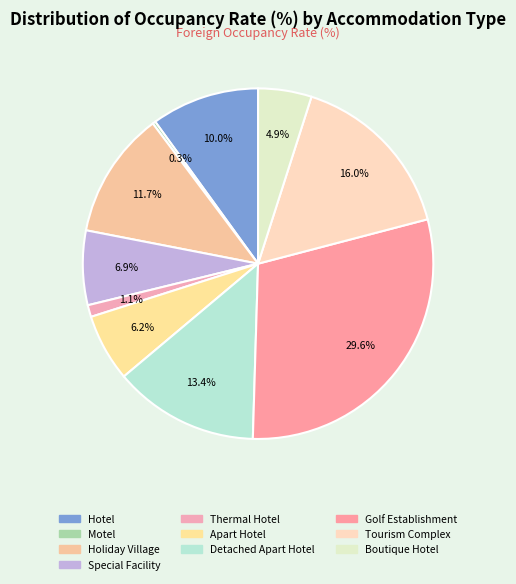

To the nearest percent, what is the difference between the largest and smallest slice percentages?

29%